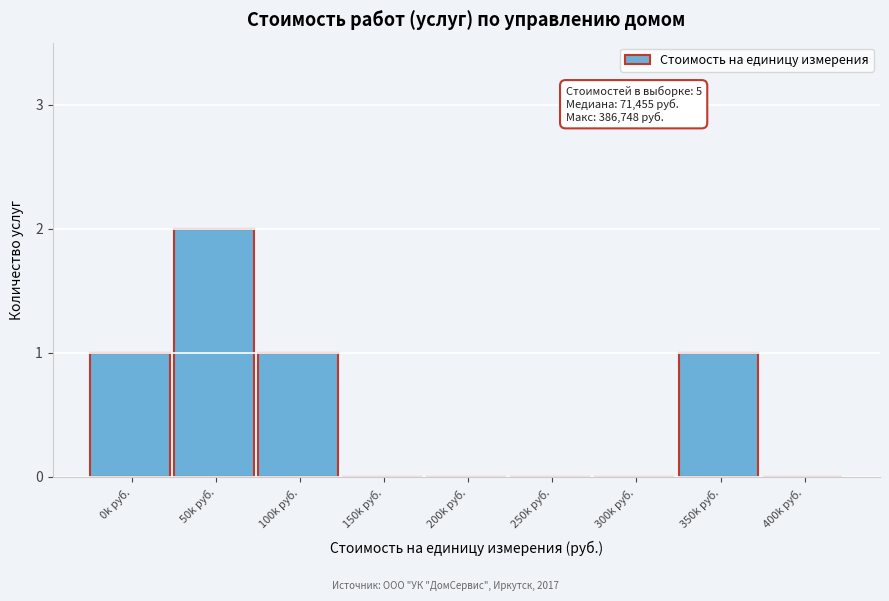

Reading left to right, list all the values displayed in this chart.

0k руб.=1	50k руб.=2	100k руб.=1	150k руб.=0	200k руб.=0	250k руб.=0	300k руб.=0	350k руб.=1	400k руб.=0